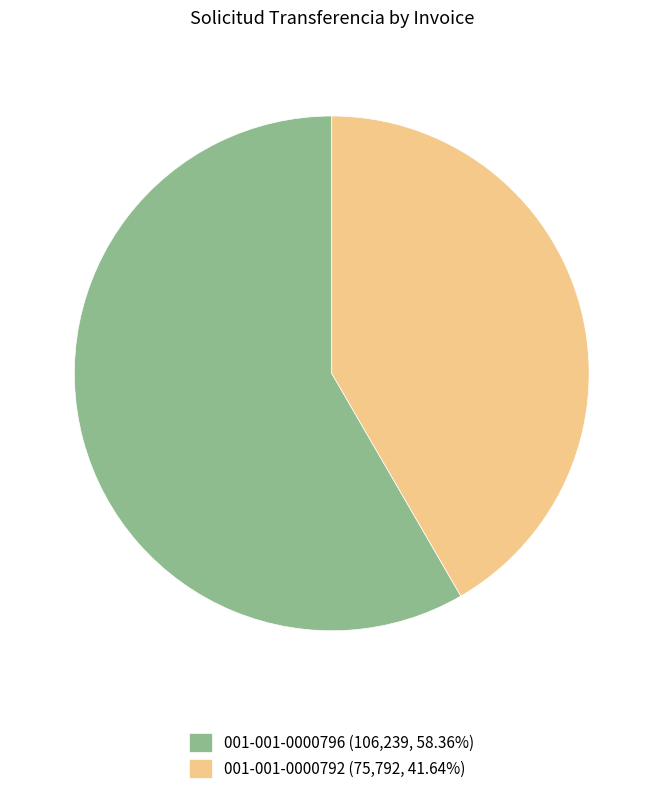

How many slices are in this pie chart?

2